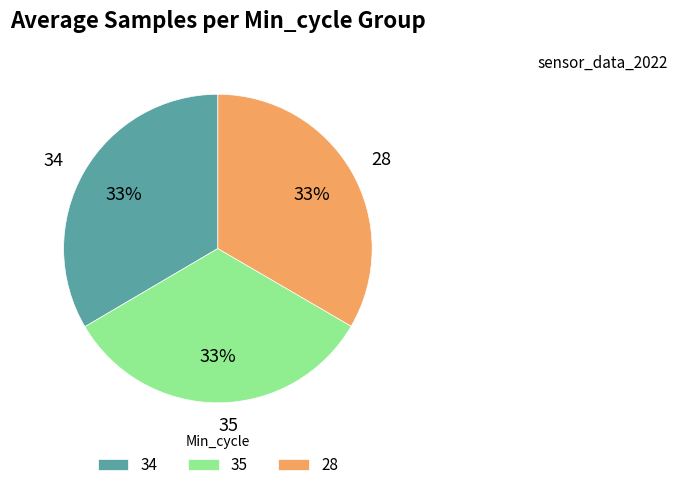

To the nearest percent, what portion does 28 represent?

33%